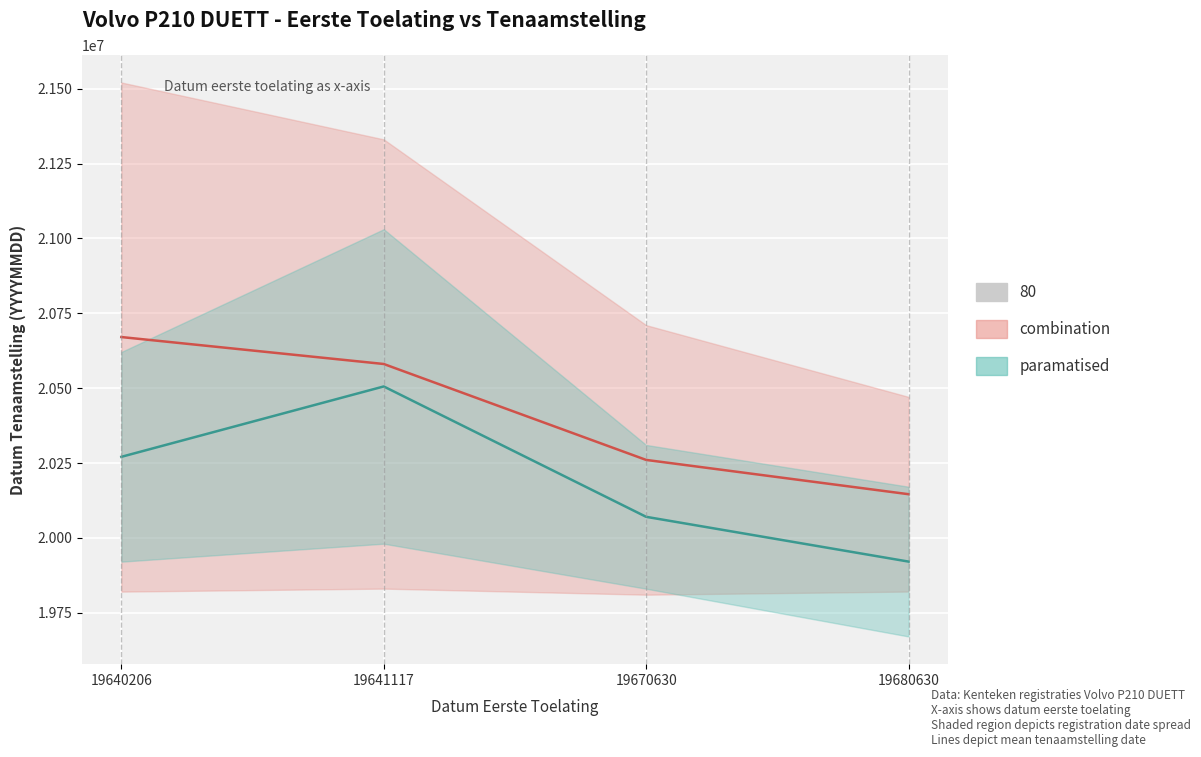

At which label is the value closest to 20213322?

19640206